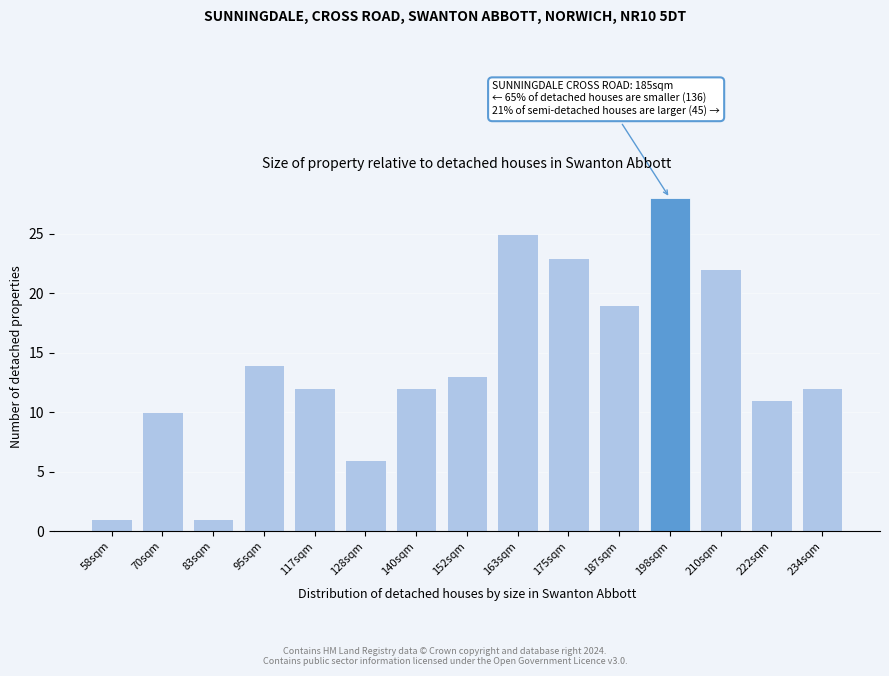

Reading right to left, what are all the values shown in this chart?

12	11	22	28	19	23	25	13	12	6	12	14	1	10	1